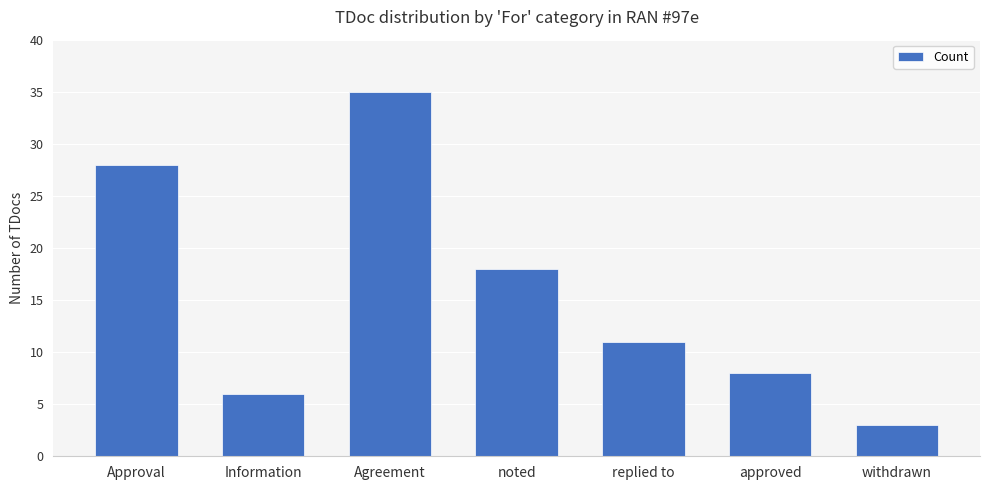

Between Approval and approved, which is larger?

Approval